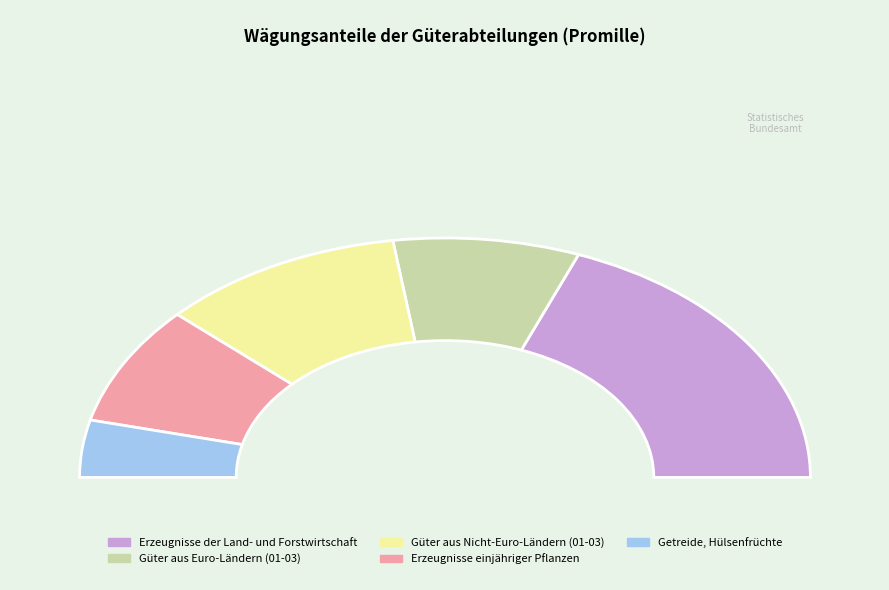

What percentage is NOT represented by Güter aus Euro-Ländern (01-03)?

83.5%